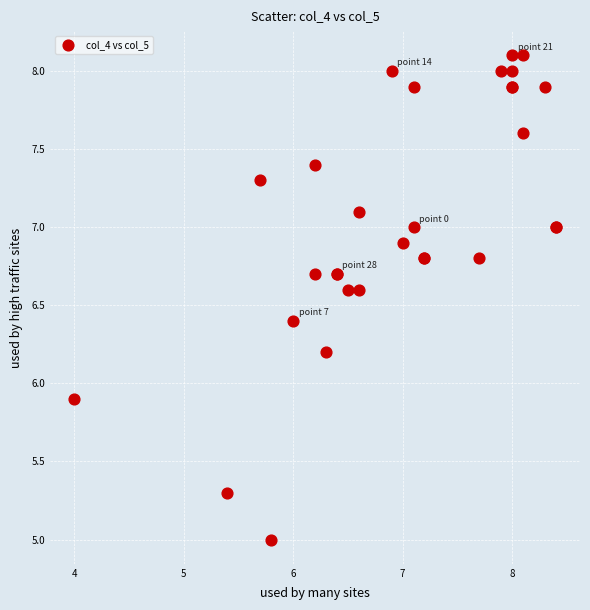

What Y value in the scatter plot is closest to 6?

5.9